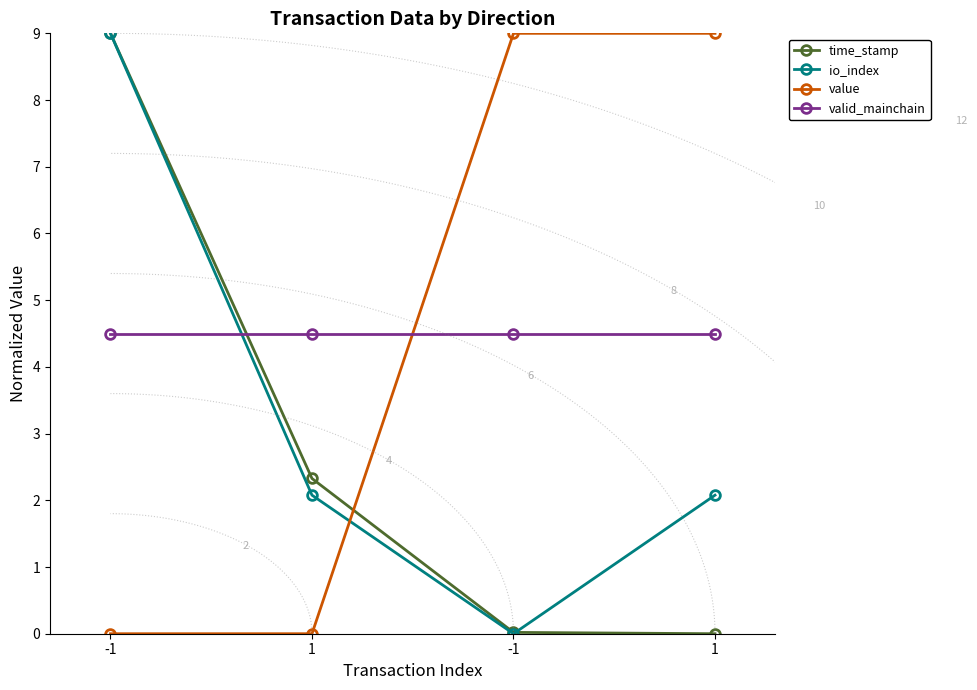

Where is valid_mainchain nearest to the value 4?

-1